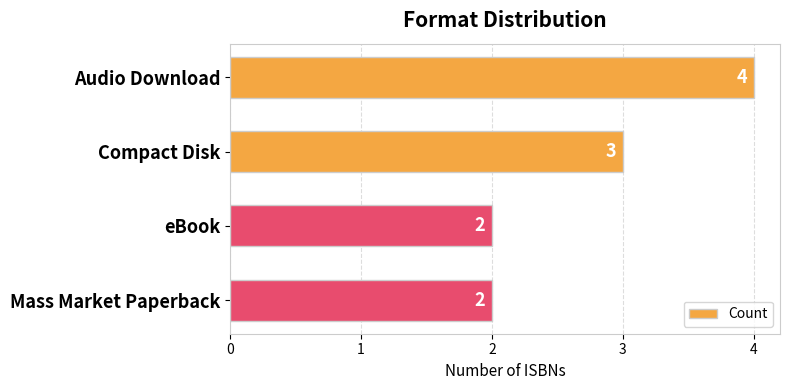

Are the bars horizontal?

Yes